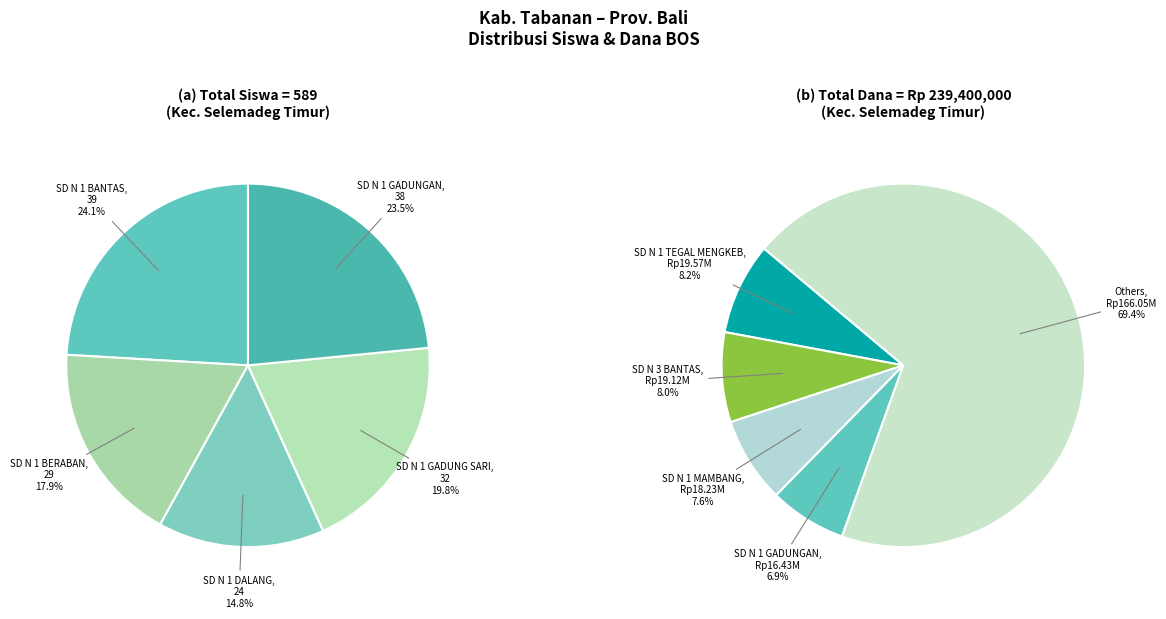

Which has a higher value, SD NEGERI 3 BANTAS or SD NEGERI 1 MAMBANG?

SD NEGERI 3 BANTAS